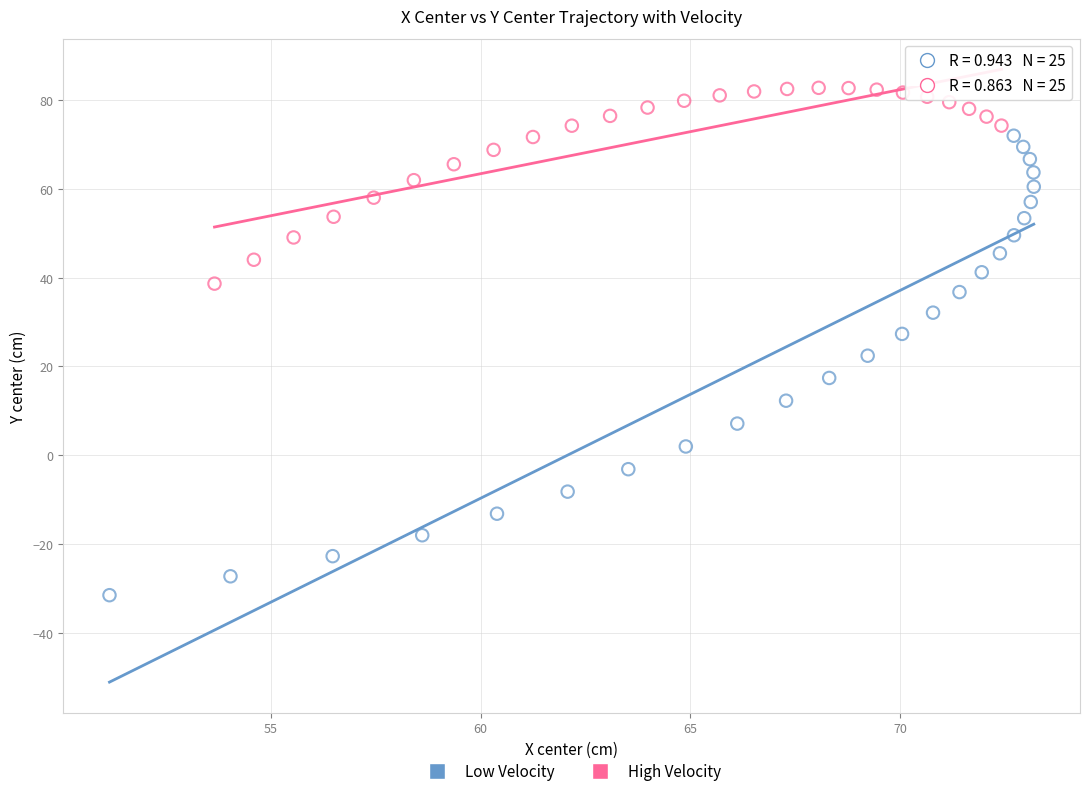

Which series has the largest Y range (max minus min)?

Low Velocity